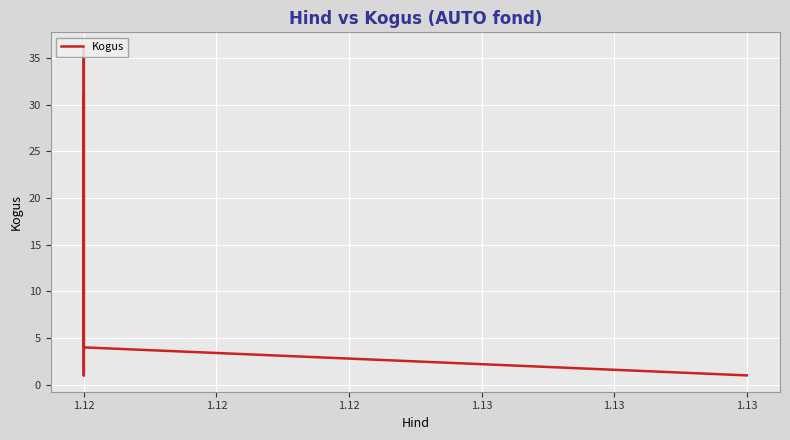

Reading left to right, list all the values displayed in this chart.

31	1	36	4	1